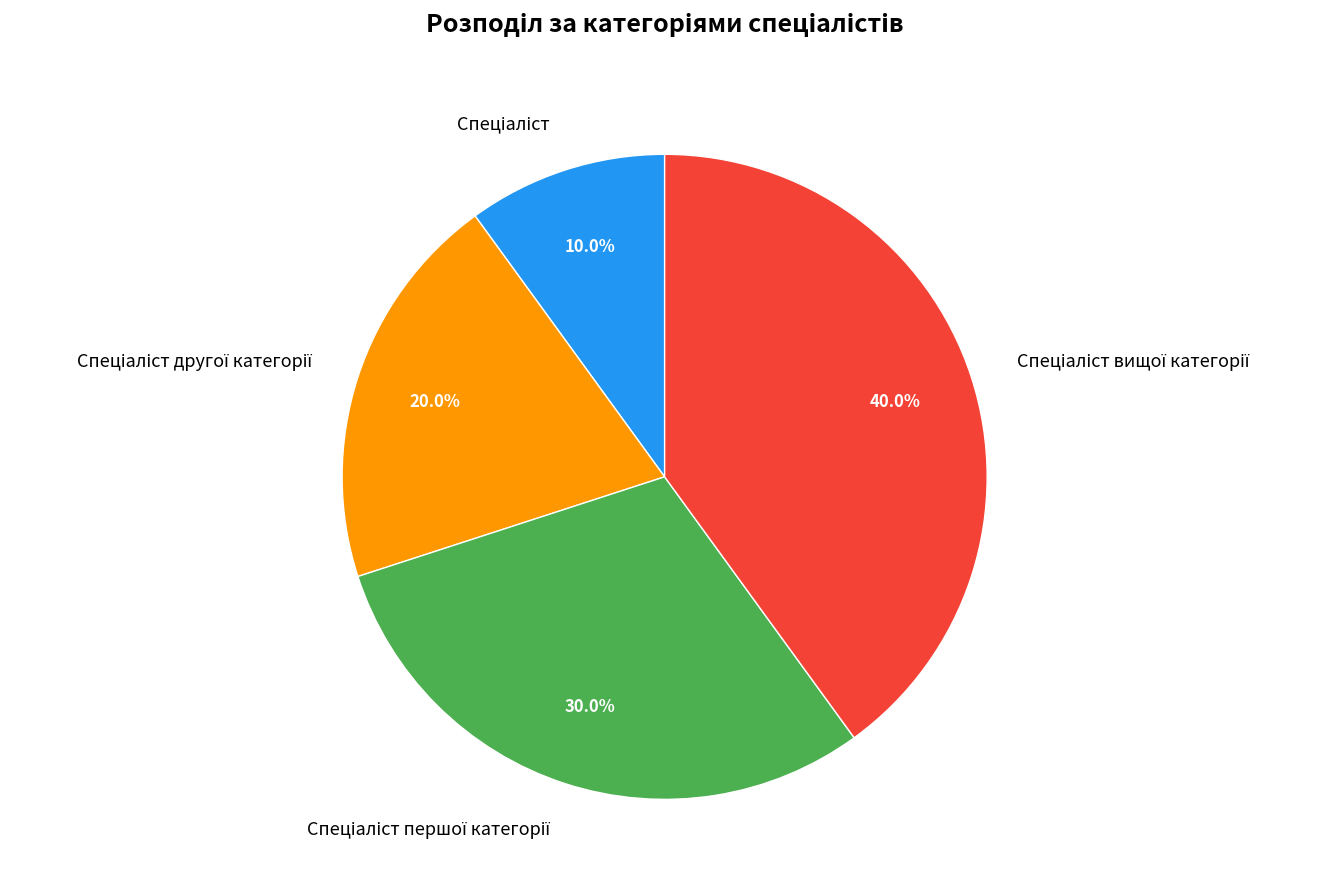

Does any single category account for the majority?

No